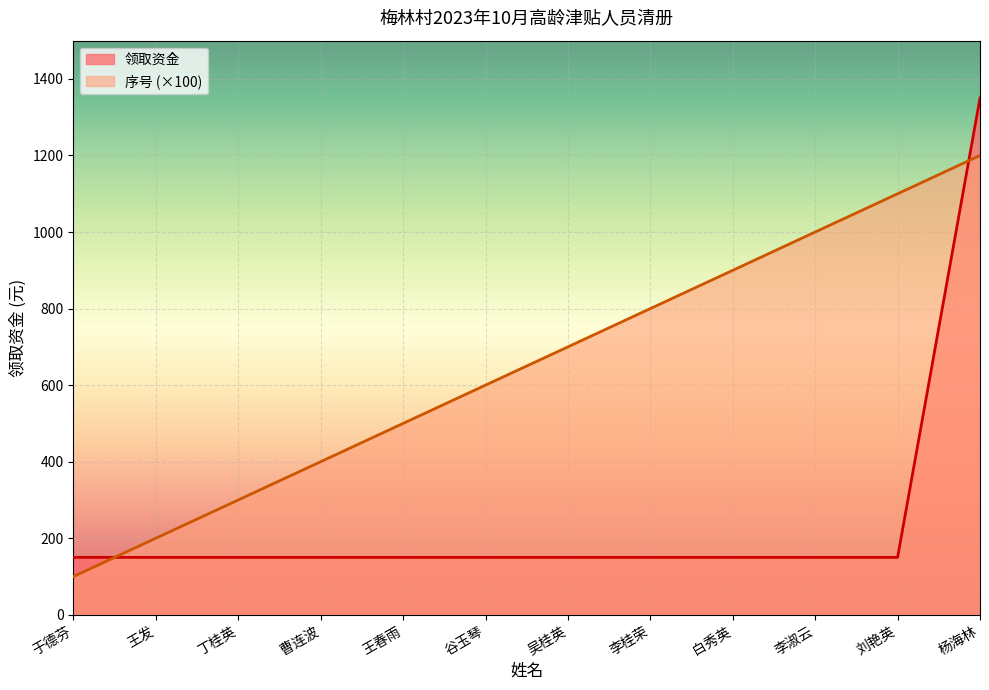

How many data points does each series have?

12